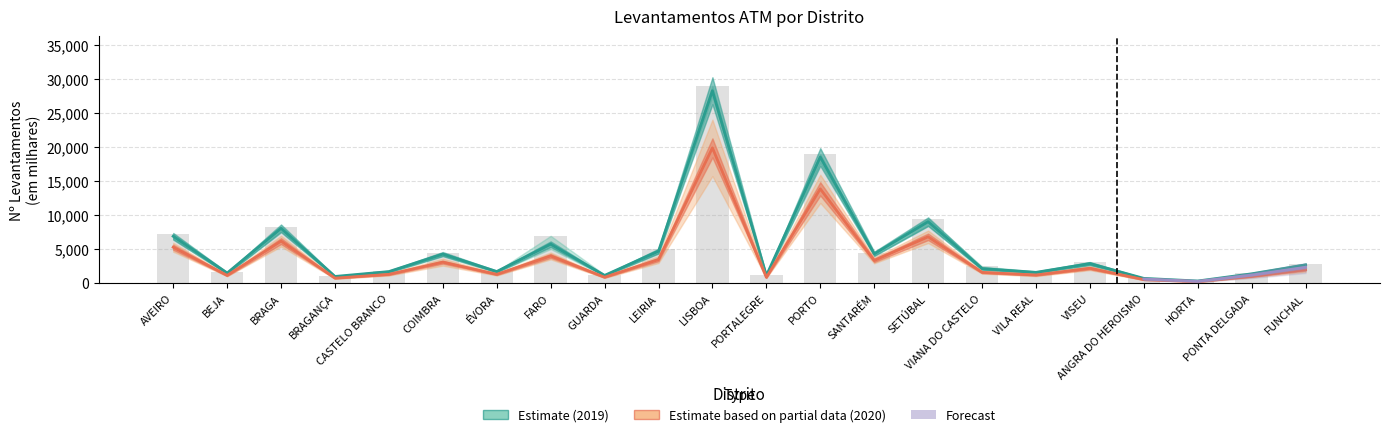

What is the value of the Nº Levantamentos Q2 2019 bar at the 1st from the left?

7196.1